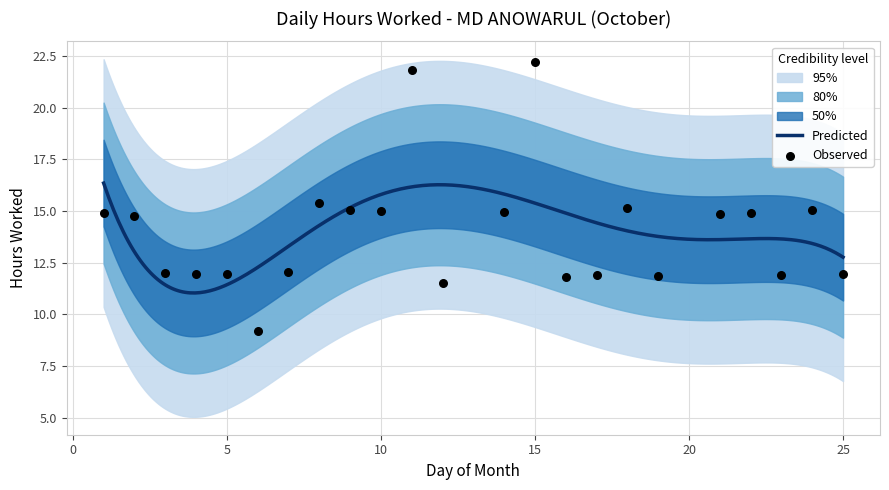

What is the change in value from 4 to 11?

+9.9